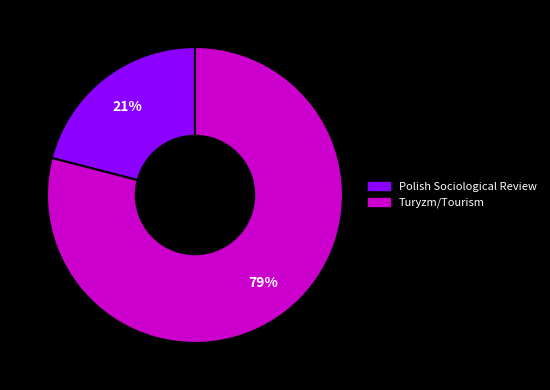

Rank the categories by value from lowest to highest.

Polish Sociological Review, Turyzm/Tourism